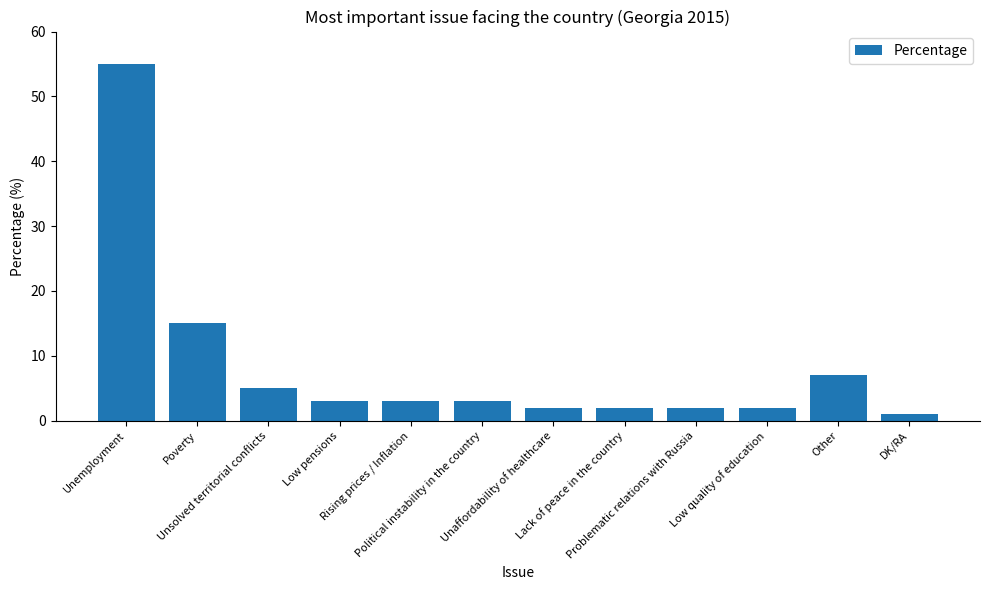

What position from the right is Other?

2